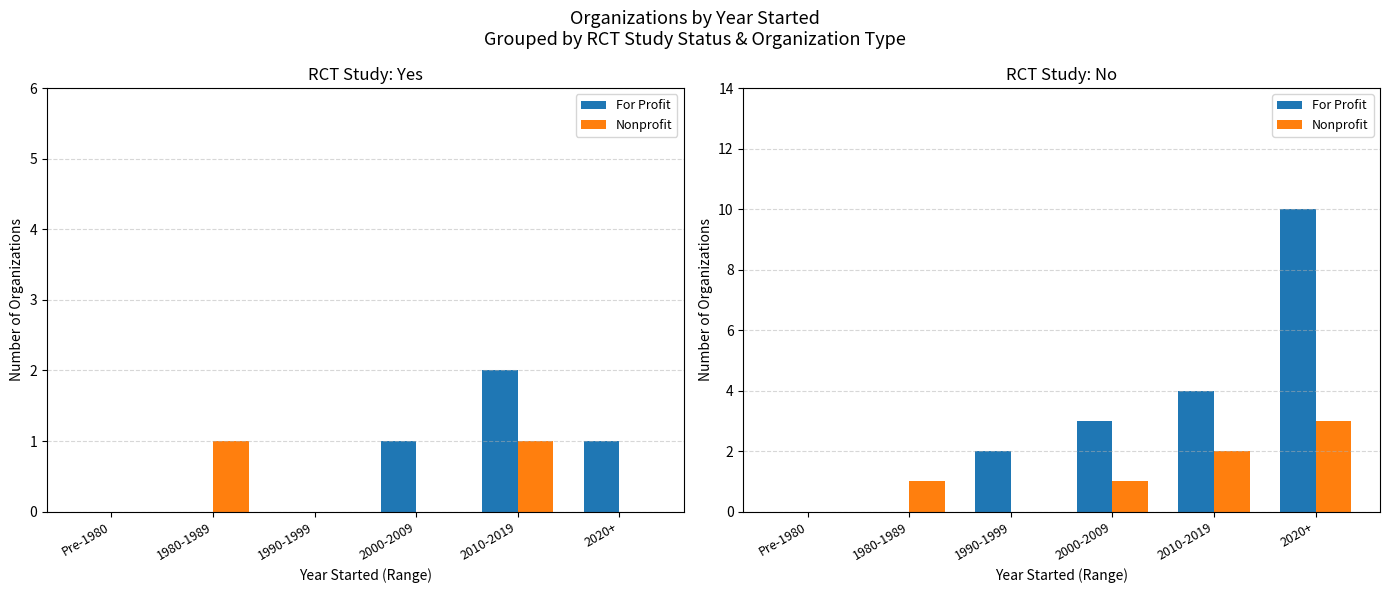

How many bars are there in each group?

2